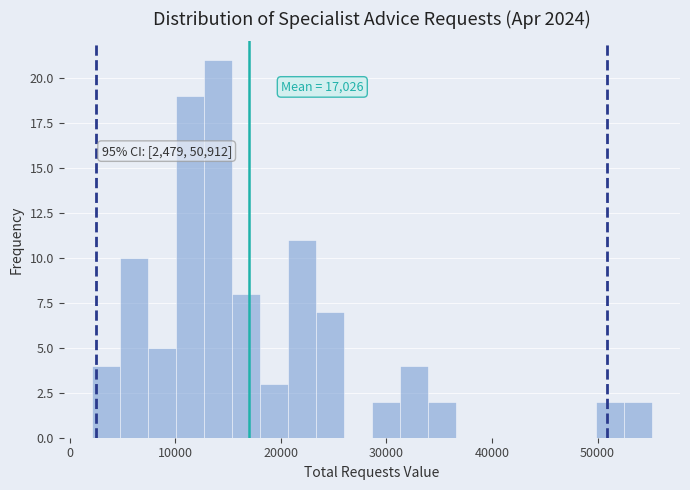

Read against the x-axis, roughly where is the centre of the tallest bar?

14000